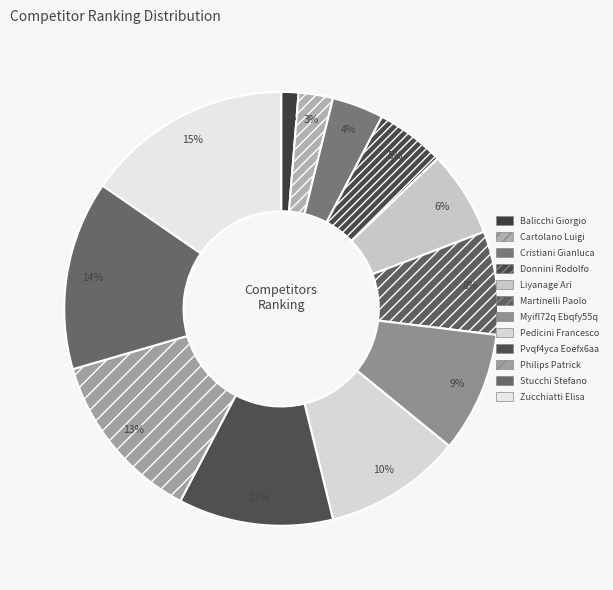

How many slices are in this pie chart?

12